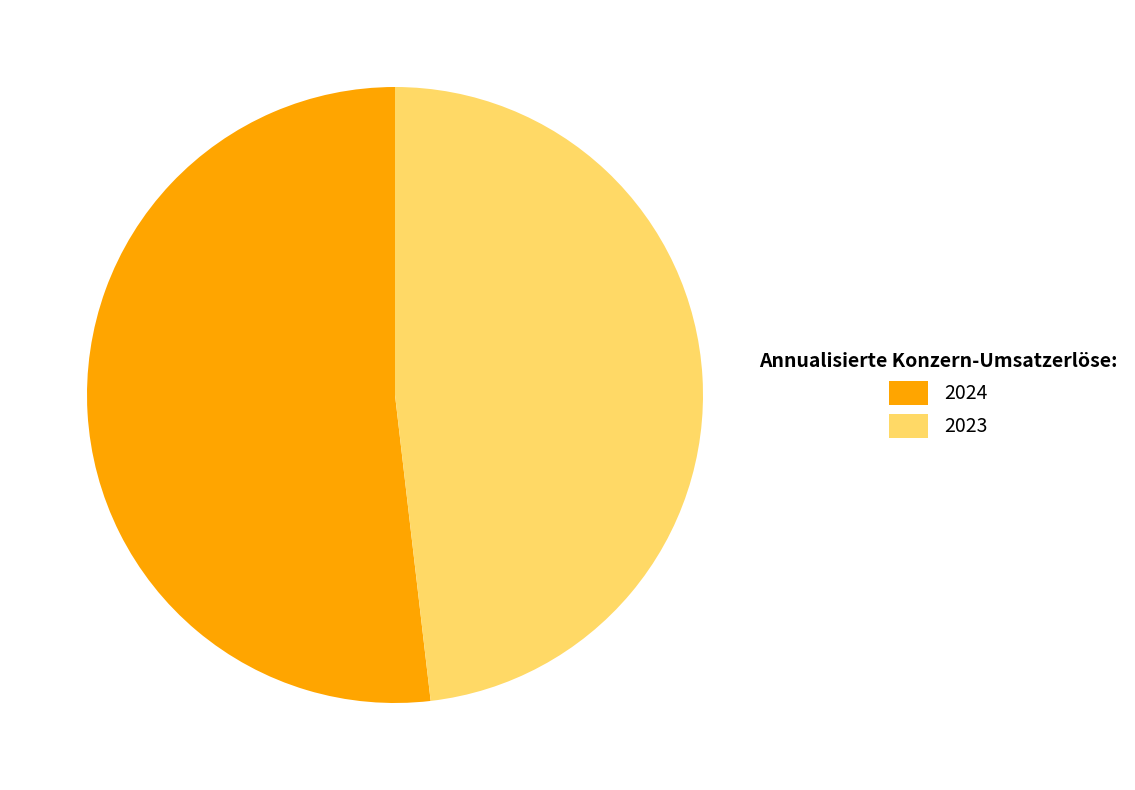

True or false: 2023 accounts for 56% of the total.

False